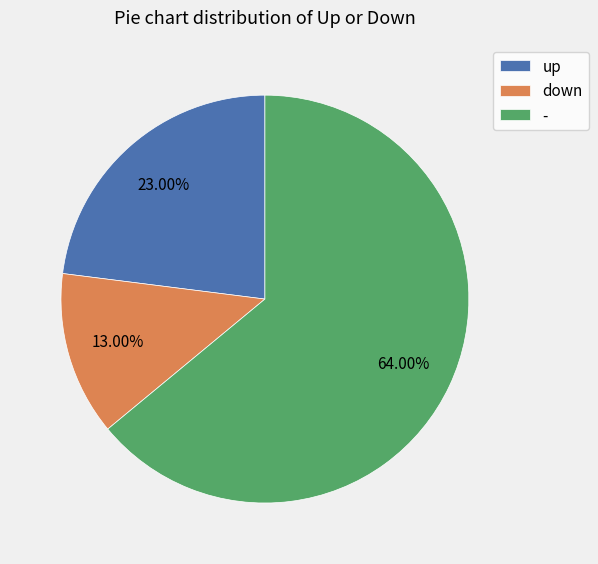

Which category accounts for the majority?

-